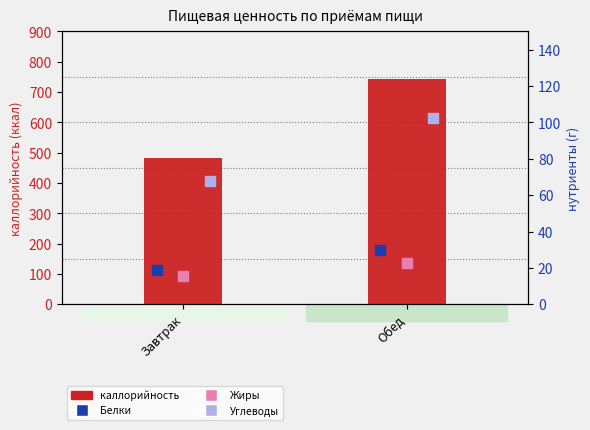

At which category is the sum across all series the highest?

Обед